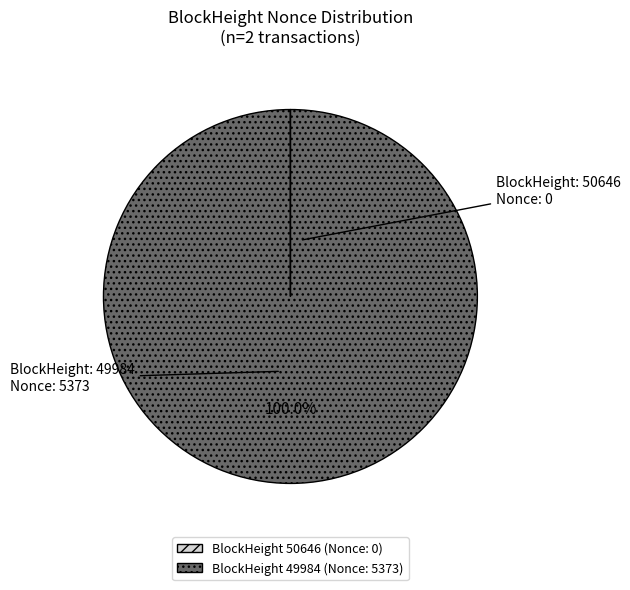

Is there any slice that represents more than half of the pie?

Yes